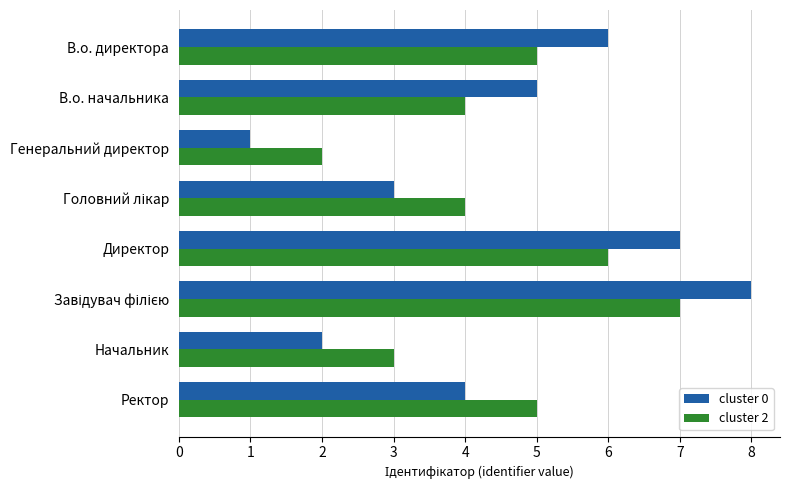

Is the value of cluster 0 at Генеральний директор greater than the value of cluster 2 at В.о. директора?

No